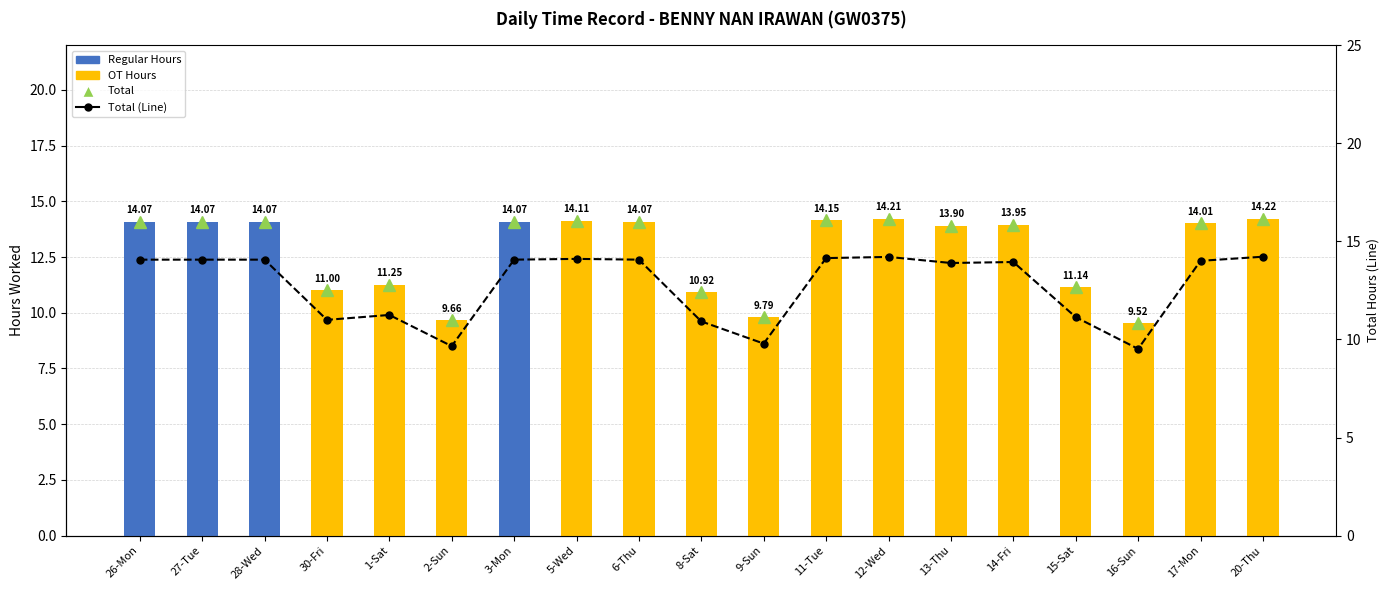

Reading left to right, extract all data points from this chart.

Total: 26-Mon=14.1	27-Tue=14.1	28-Wed=14.1	30-Fri=11.0	1-Sat=11.2	2-Sun=9.7	3-Mon=14.1	5-Wed=14.1	6-Thu=14.1	8-Sat=10.9	9-Sun=9.8	11-Tue=14.2	12-Wed=14.2	13-Thu=13.9	14-Fri=13.9	15-Sat=11.1	16-Sun=9.5	17-Mon=14.0	20-Thu=14.2
Regular Hours: 26-Mon=14.1	27-Tue=14.1	28-Wed=14.1	30-Fri=0.0	1-Sat=0.0	2-Sun=0.0	3-Mon=14.1	5-Wed=0.0	6-Thu=0.0	8-Sat=0.0	9-Sun=0.0	11-Tue=0.0	12-Wed=0.0	13-Thu=0.0	14-Fri=0.0	15-Sat=0.0	16-Sun=0.0	17-Mon=0.0	20-Thu=0.0
OT Hours: 26-Mon=0.0	27-Tue=0.0	28-Wed=0.0	30-Fri=11.0	1-Sat=11.2	2-Sun=9.7	3-Mon=0.0	5-Wed=14.1	6-Thu=14.1	8-Sat=10.9	9-Sun=9.8	11-Tue=14.1	12-Wed=14.2	13-Thu=13.9	14-Fri=13.9	15-Sat=11.1	16-Sun=9.5	17-Mon=14.0	20-Thu=14.2
% Hours (Net): 26-Mon=14.1	27-Tue=14.1	28-Wed=14.1	30-Fri=11.0	1-Sat=11.2	2-Sun=9.7	3-Mon=14.1	5-Wed=14.1	6-Thu=14.1	8-Sat=10.9	9-Sun=9.8	11-Tue=14.2	12-Wed=14.2	13-Thu=13.9	14-Fri=13.9	15-Sat=11.1	16-Sun=9.5	17-Mon=14.0	20-Thu=14.2